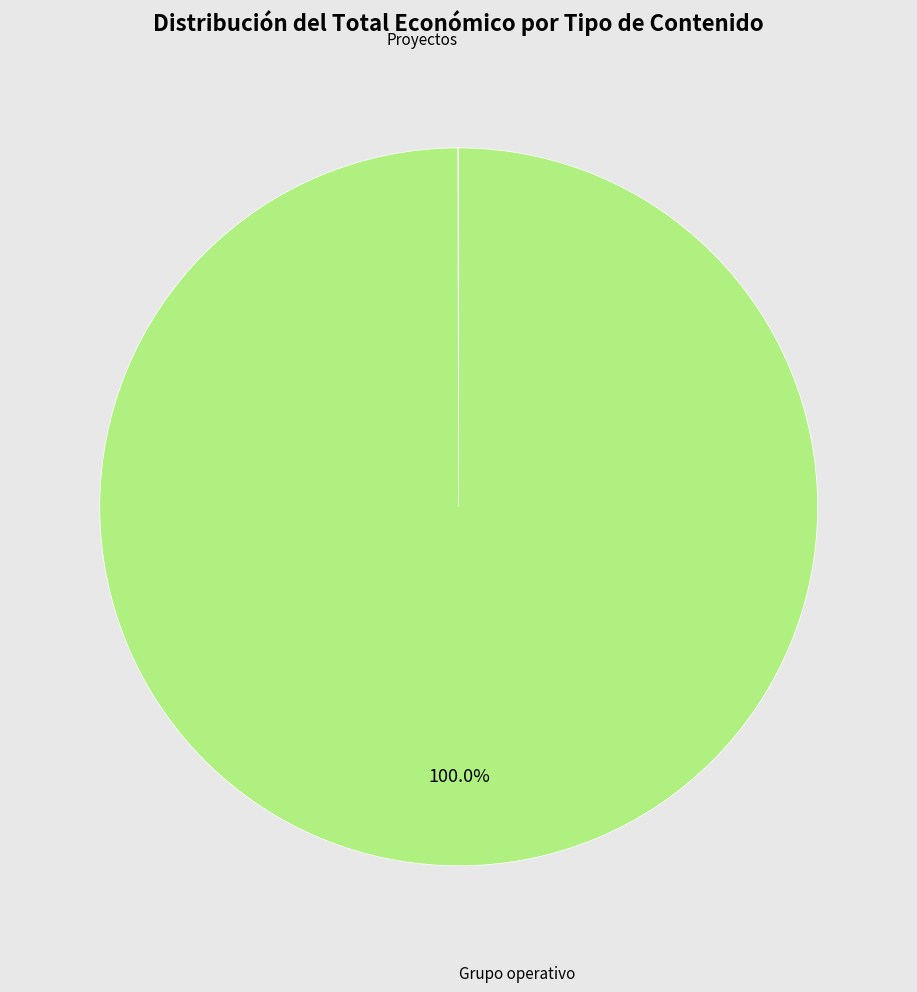

What is the largest slice in the pie chart?

Grupo operativo